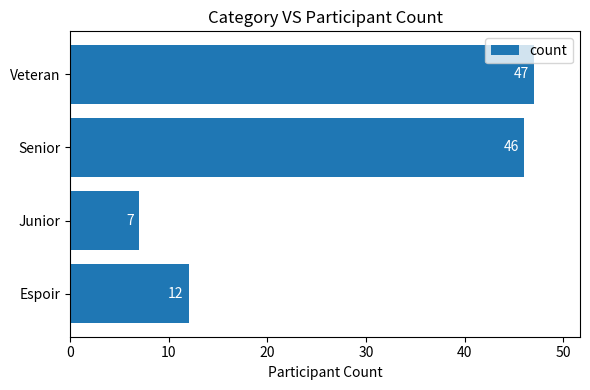

The chart shows a value of 7 at Junior. True or false?

True